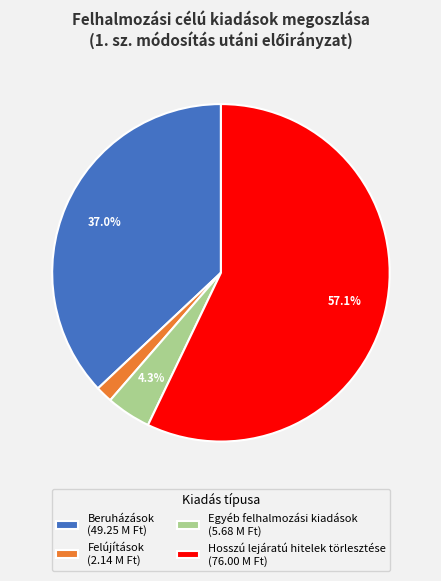

To the nearest percent, what is the difference between the largest and smallest slice percentages?

56%